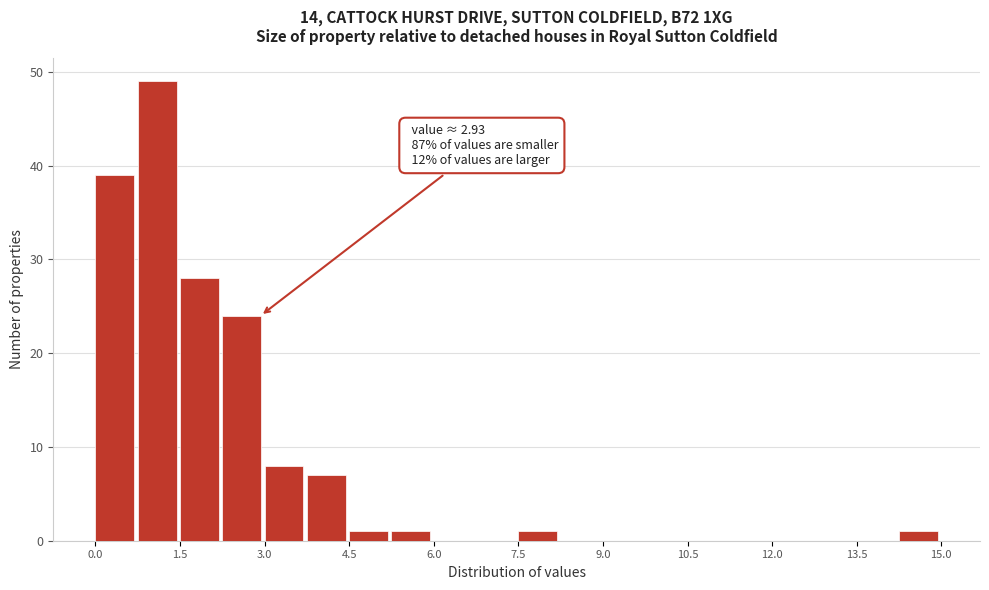

Read against the x-axis, roughly where is the centre of the tallest bar?

1.0